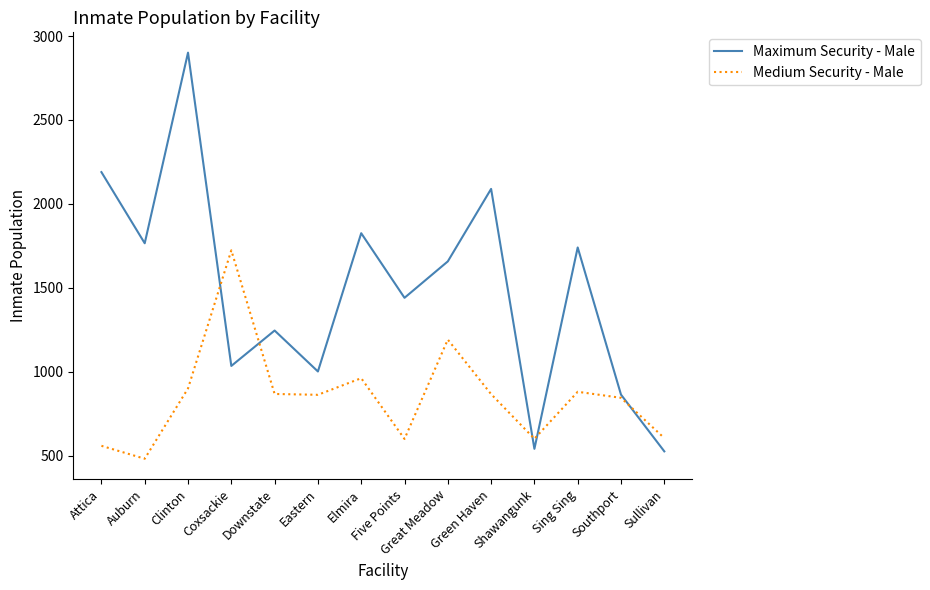

Which series ends up on top after the final intersection of Maximum Security - Male and Medium Security - Male?

Medium Security - Male